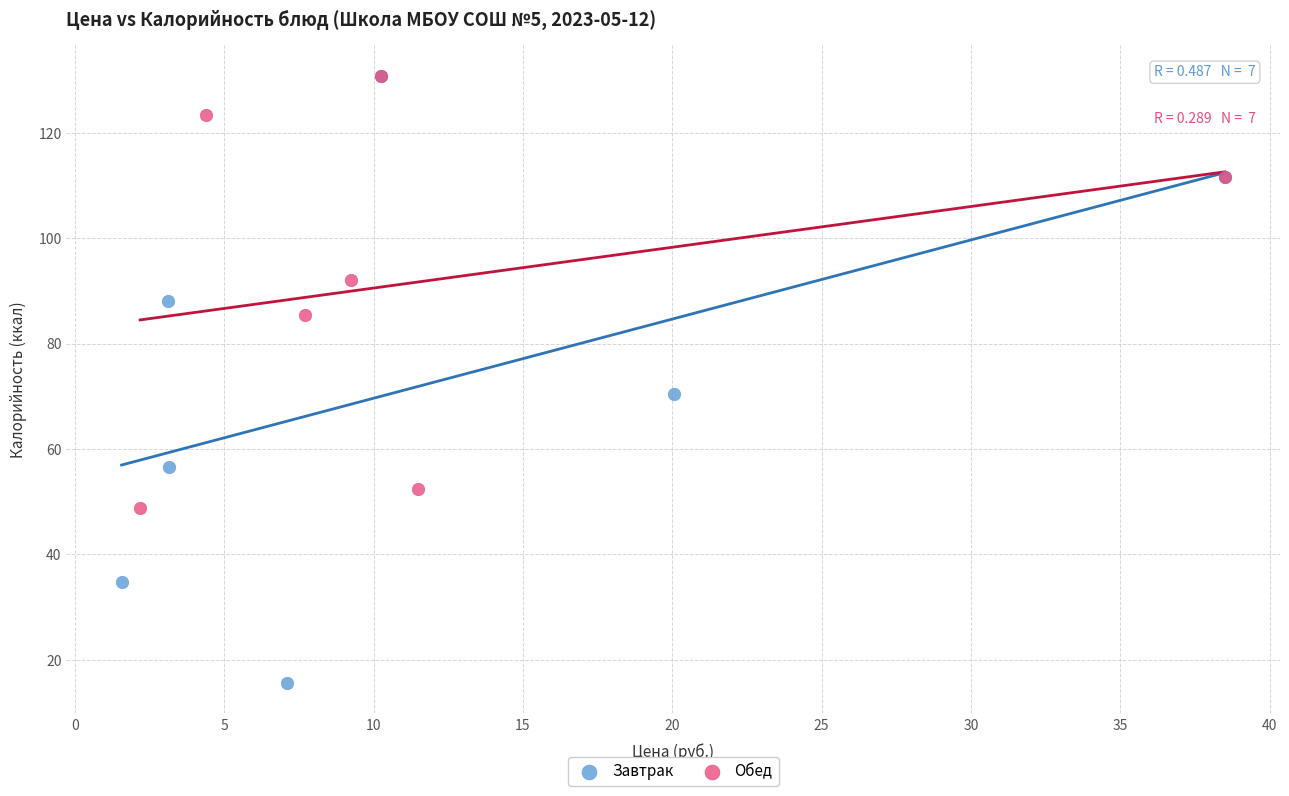

Which series has the largest Y range (max minus min)?

Завтрак